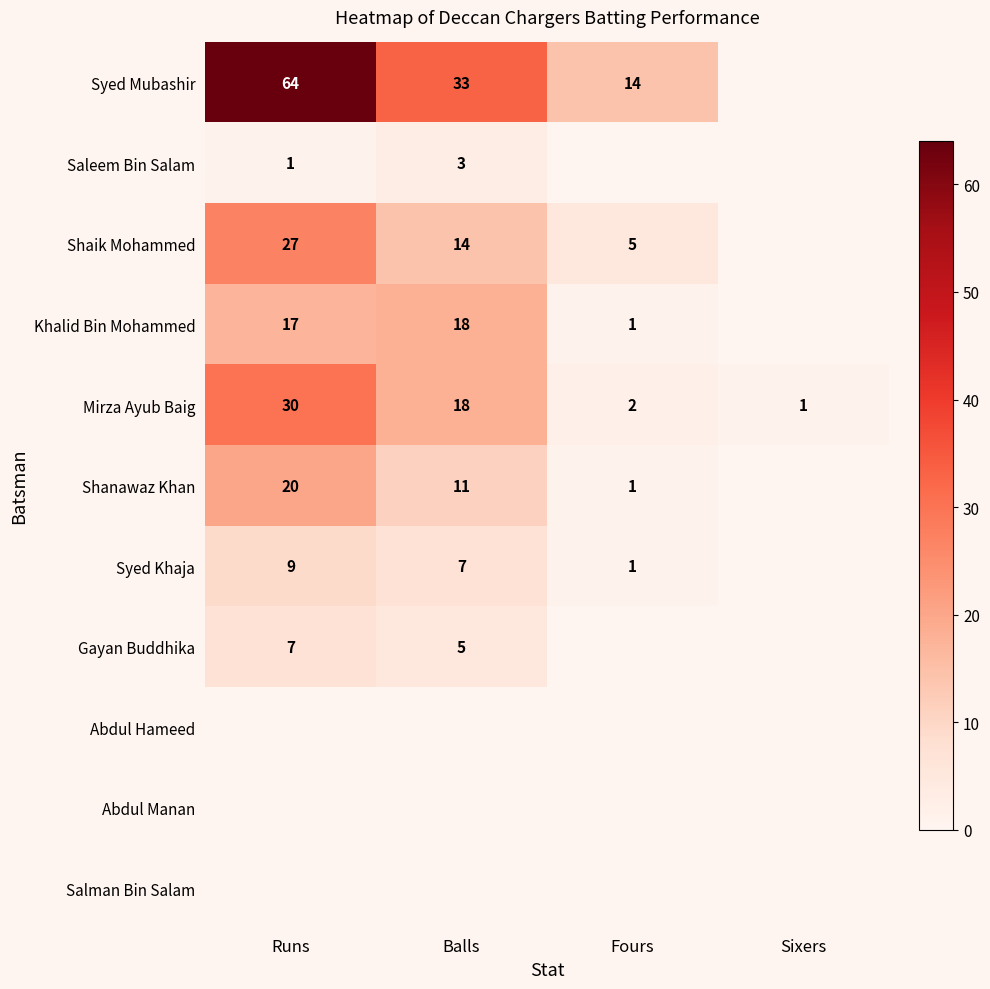

At which category is the sum across all series the highest?

Runs